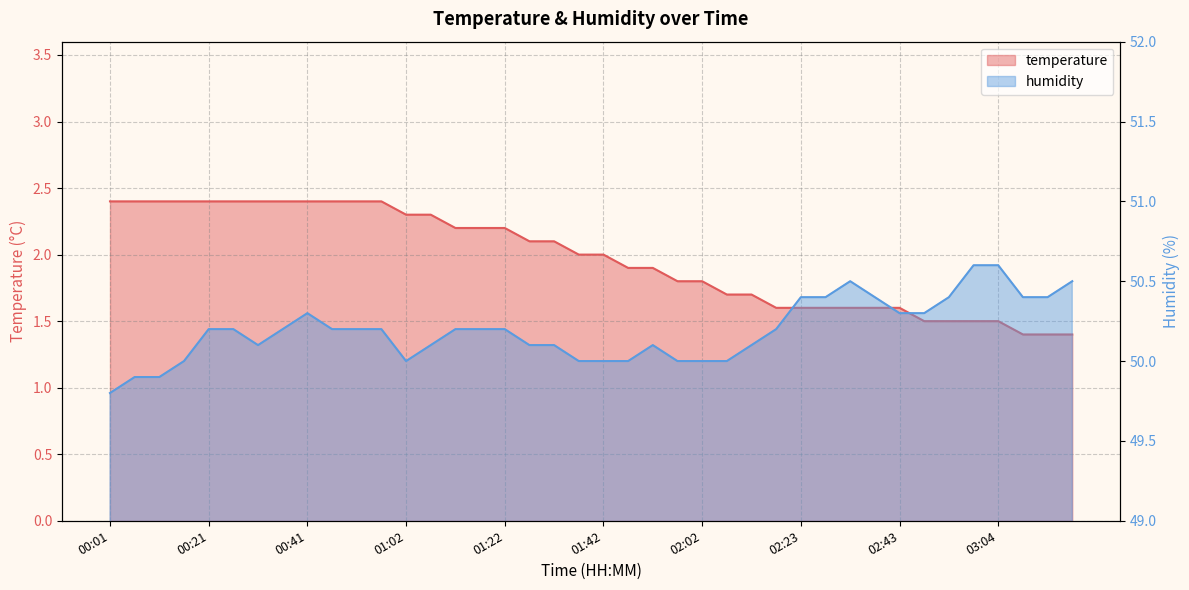

How many temperature values are between 1 and 2?

21